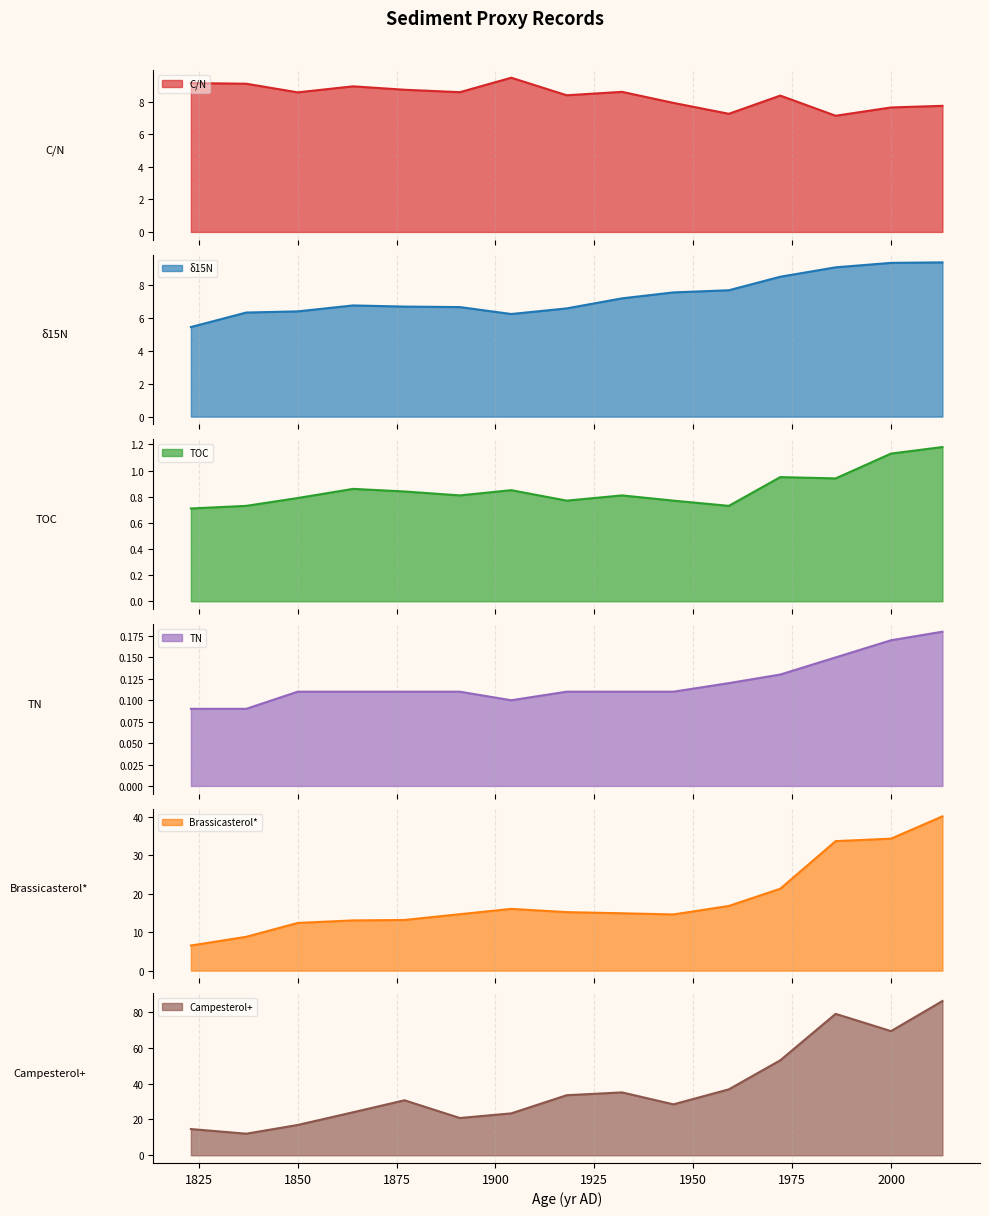

Count the number of categories in the chart.

15